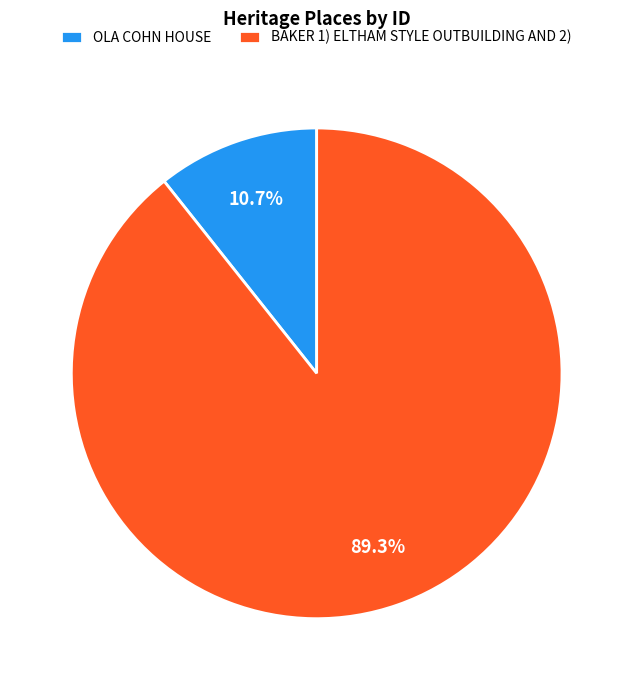

True or false: OLA COHN HOUSE accounts for 1% of the total.

False